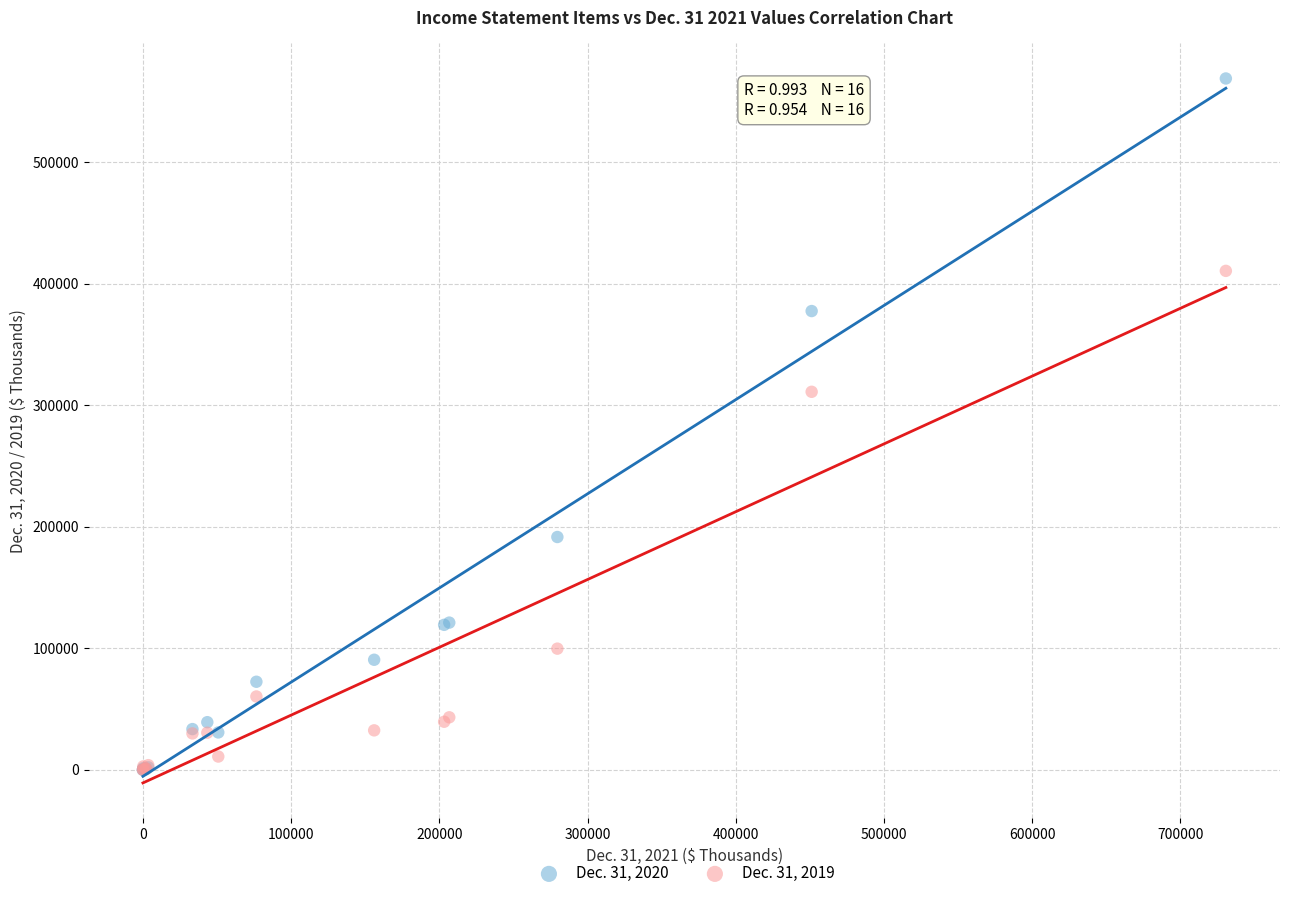

Across all series, what Y value is closest to 284338?

310958